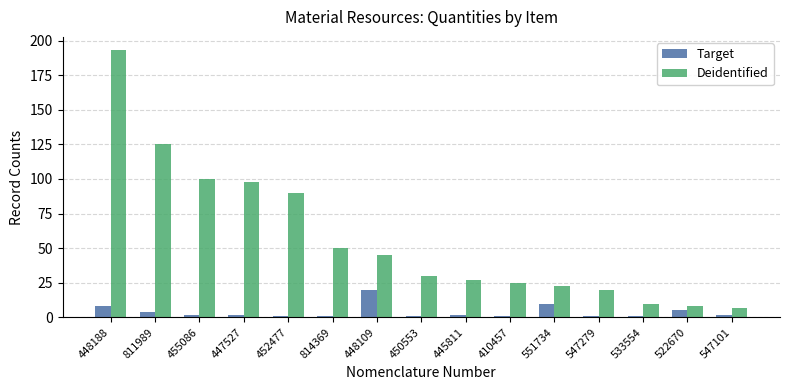

Reading right to left, transcribe all the data shown in this chart.

Target: 547101=2	522670=5	533554=1	547279=1	551734=10	410457=1	445811=2	450553=1	448109=20	814369=1	452477=1	447527=2	455086=2	811989=4	448188=8
Deidentified: 547101=7	522670=8	533554=10	547279=20	551734=23	410457=25	445811=27	450553=30	448109=45	814369=50	452477=90	447527=98	455086=100	811989=125	448188=193